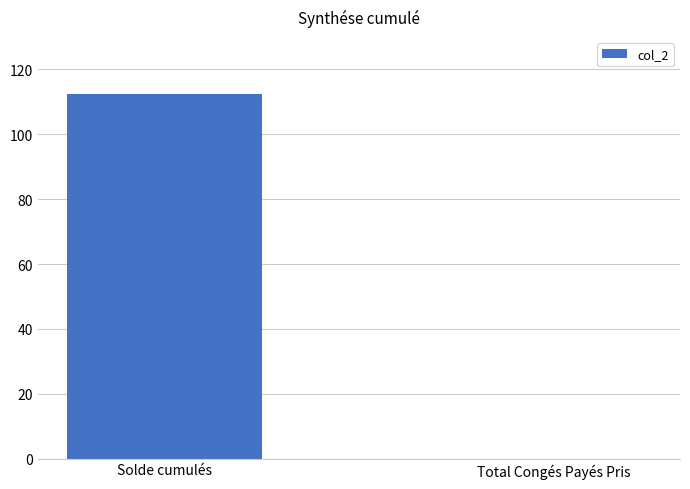

What is the sum of the values at Total Congés Payés Pris and Solde cumulés?

112.4